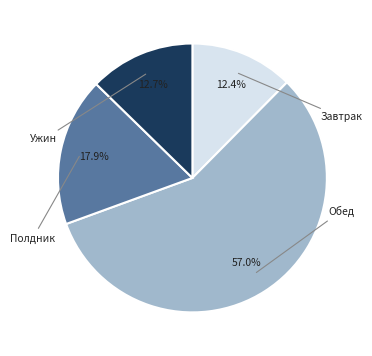

Is there a majority slice in this chart?

Yes